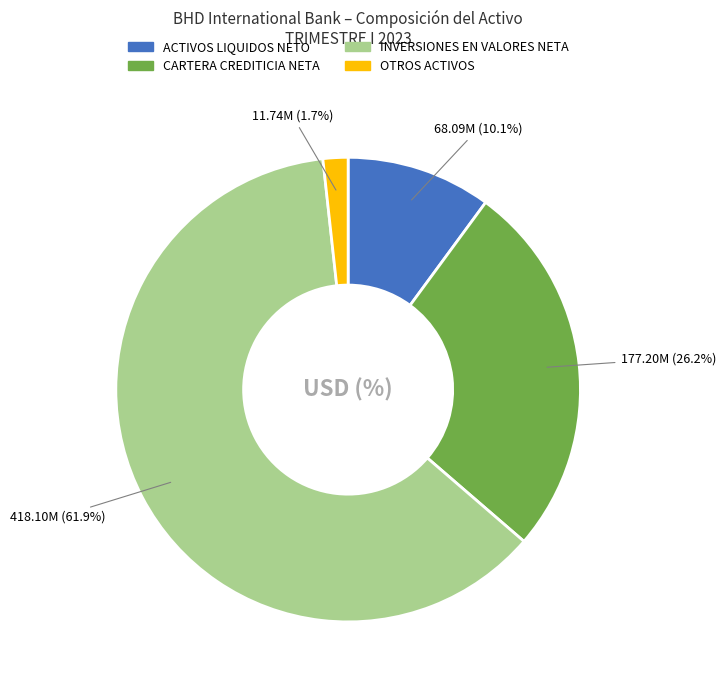

To the nearest percent, what portion does ACTIVOS LIQUIDOS NETO represent?

10%